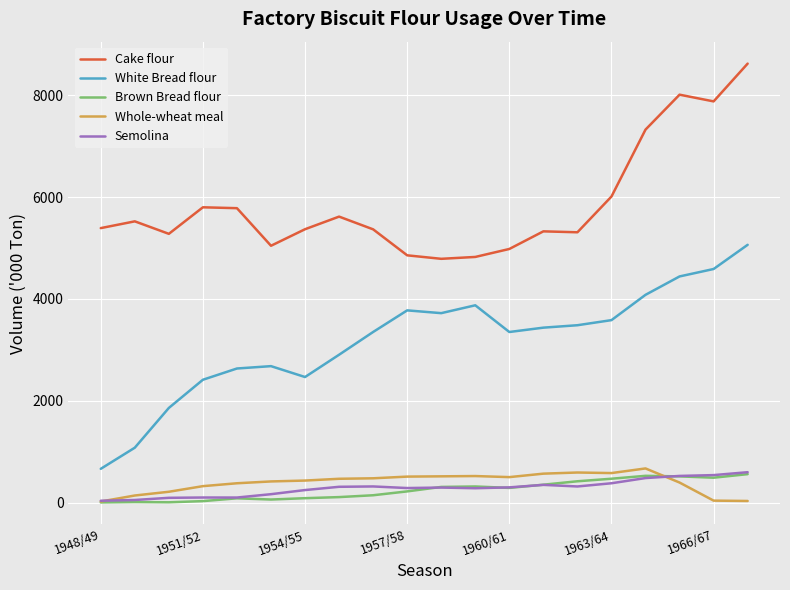

In Cake flour, how many points are lower than both neighbors (excluding endpoints)?

5